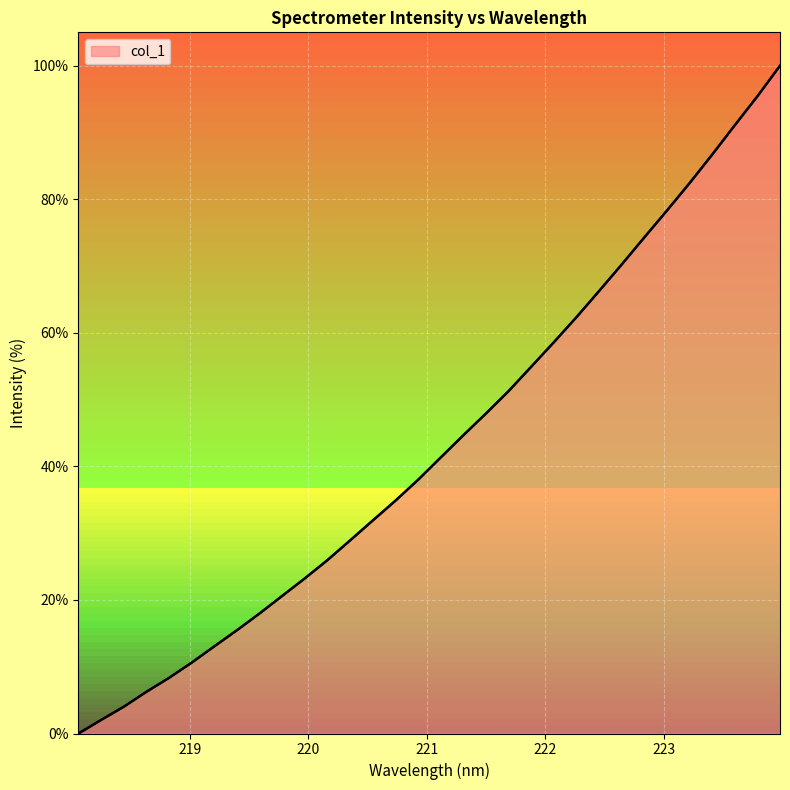

What is the maximum value shown in the chart?

100.0